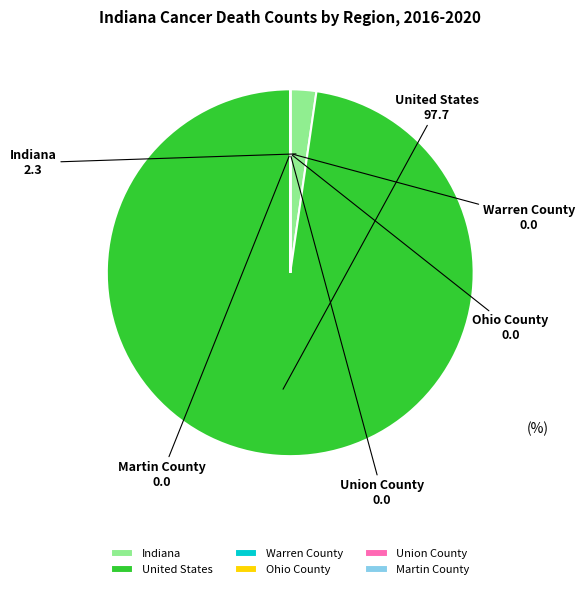

Which slice is the largest?

United States